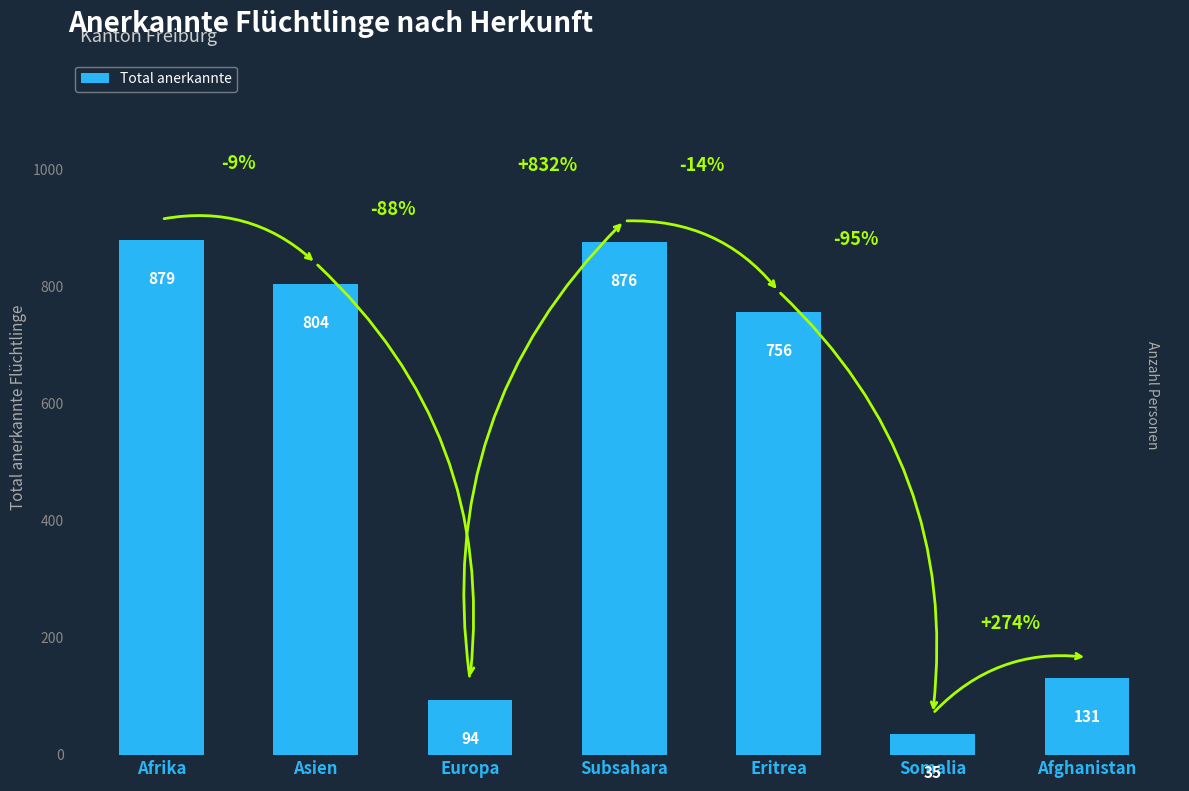

How many data points are less than 756?

3